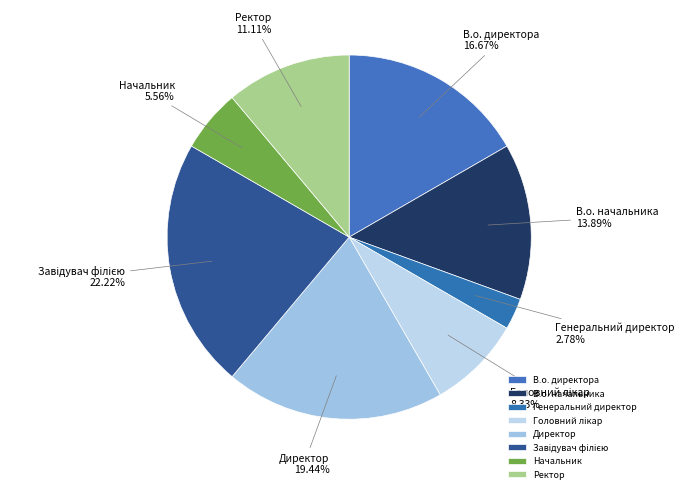

To the nearest percent, what portion does Ректор represent?

11%